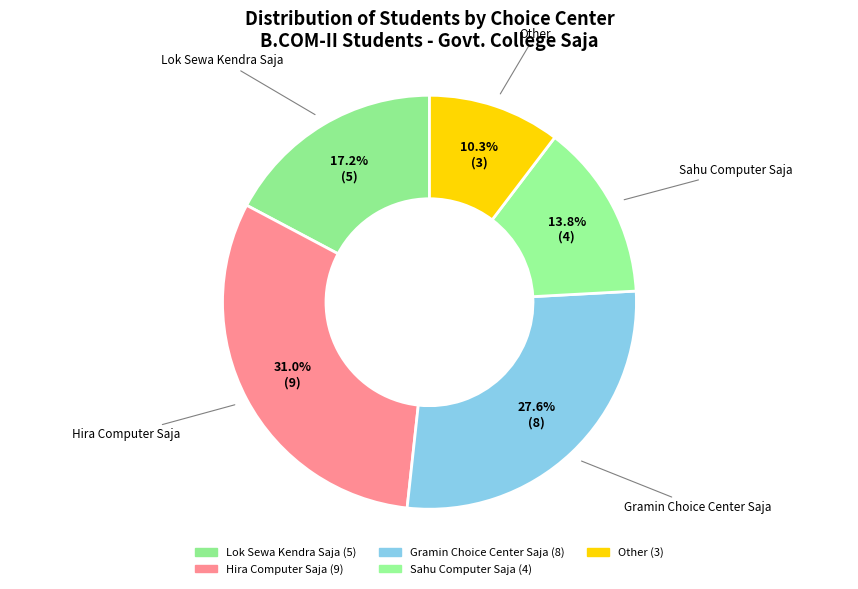

Count the number of slices in the pie.

5